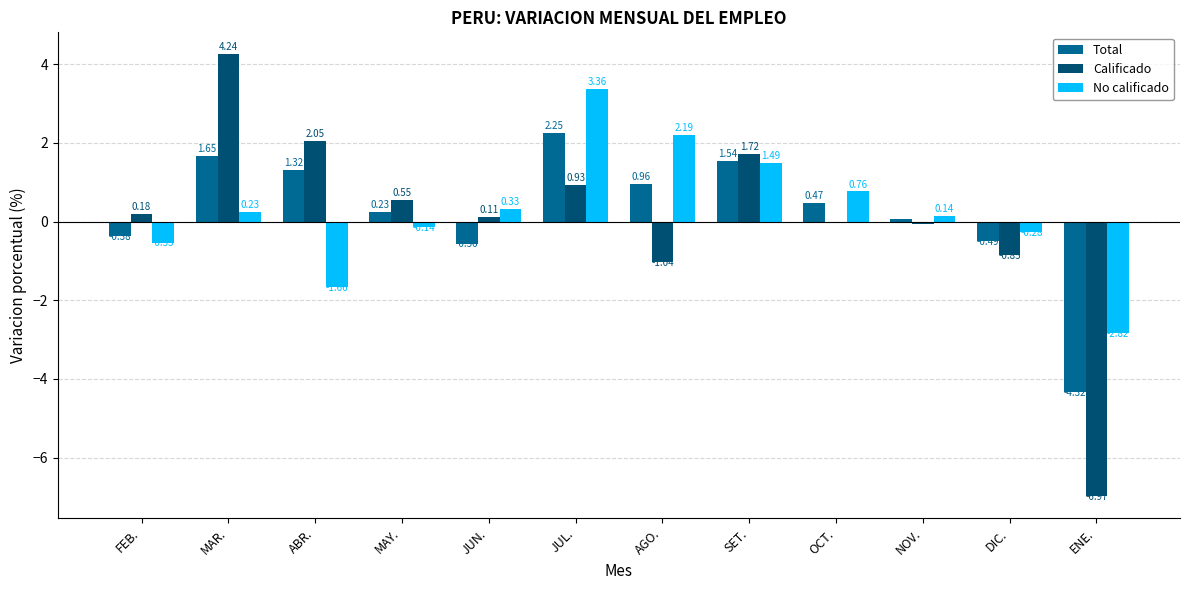

Which series has the largest total across all categories?

No calificado